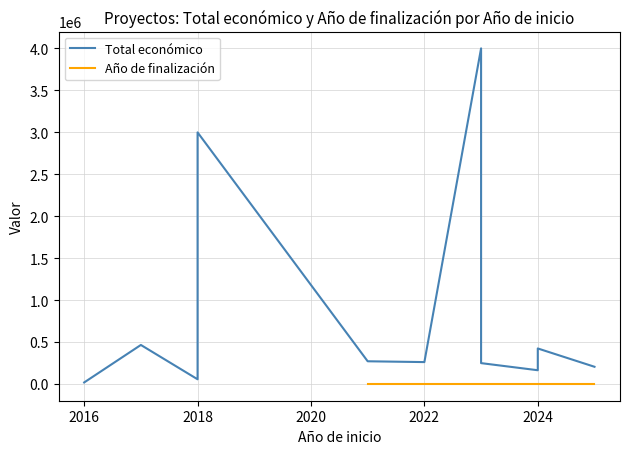

How many lines are shown in the chart?

2